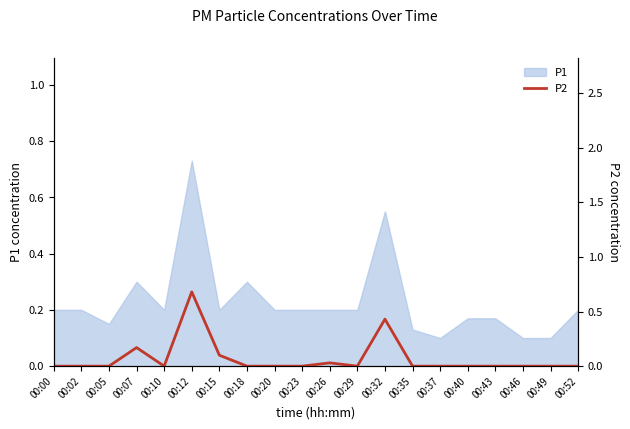

The P1 series shows 0.2 at 00:26. True or false?

True